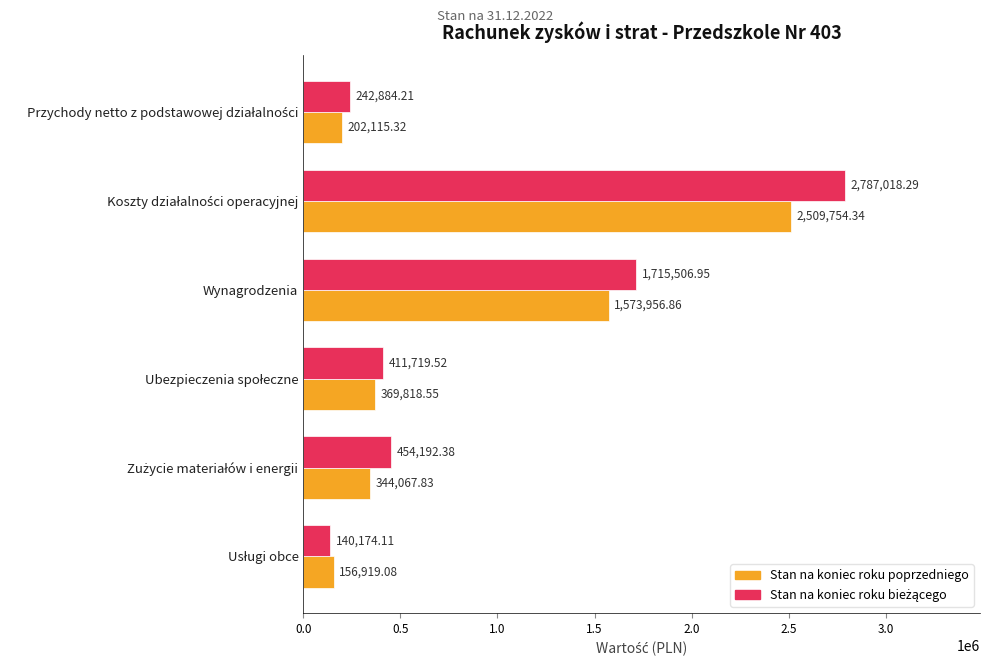

What is the spread (max minus min) of values at Wynagrodzenia?

141550.1